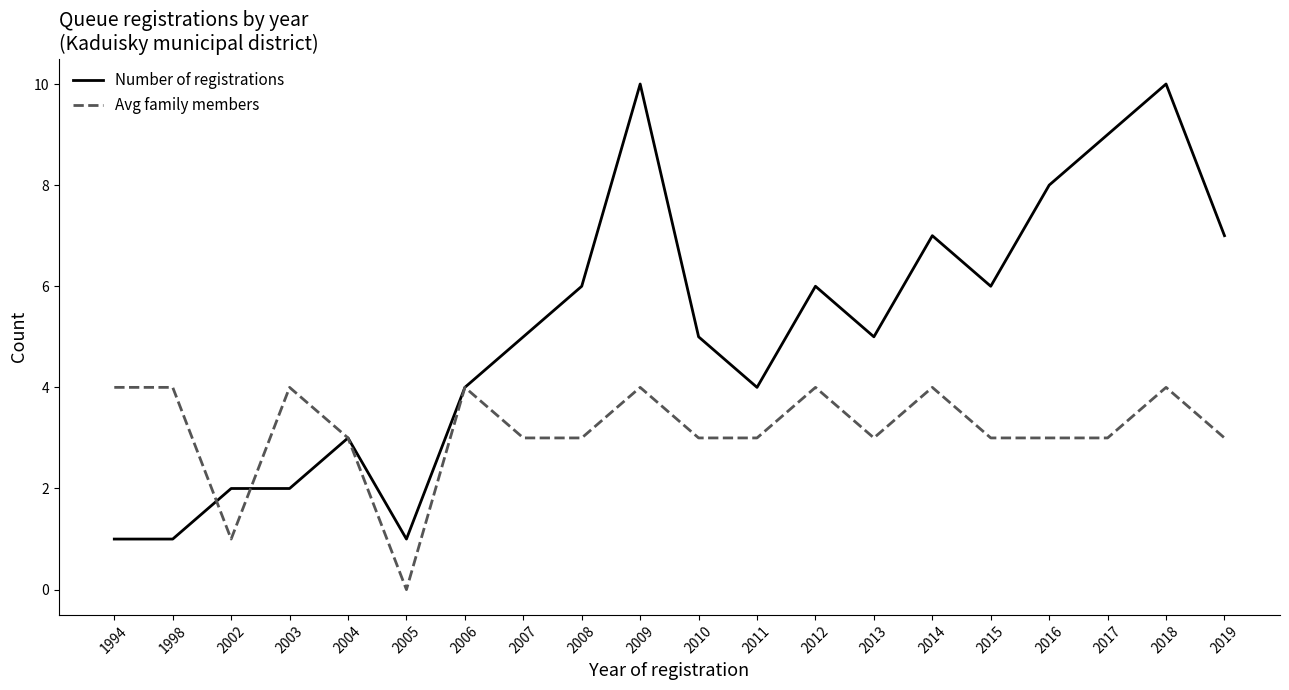

Which series has the largest total across all categories?

Number of registrations